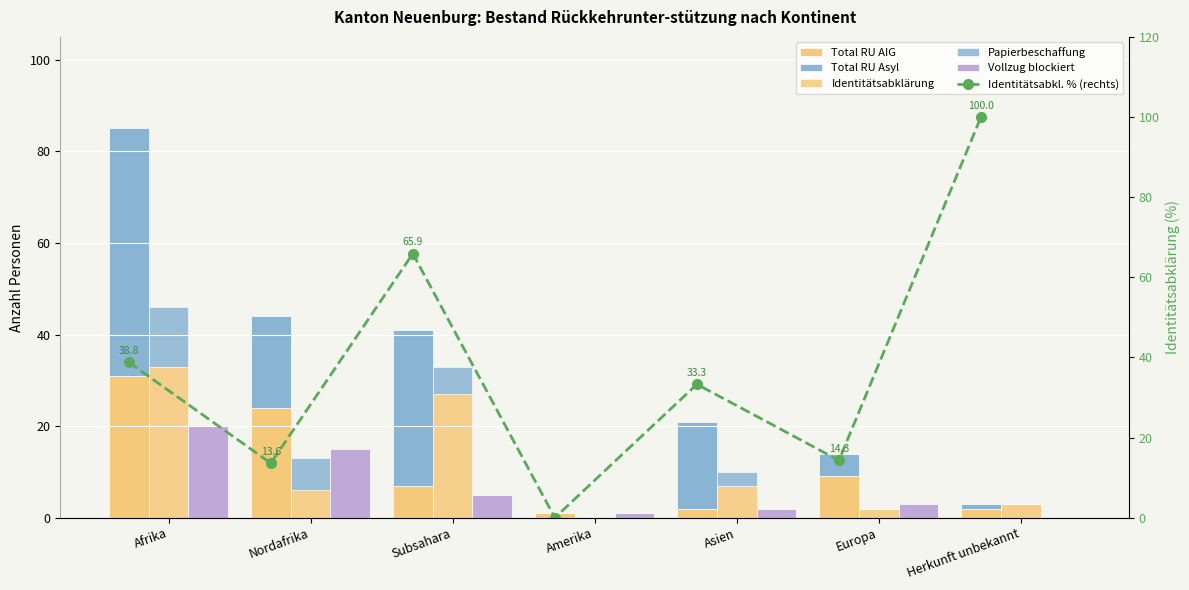

What is the difference between the maximum and minimum values in the Total RU AIG series?

30.0